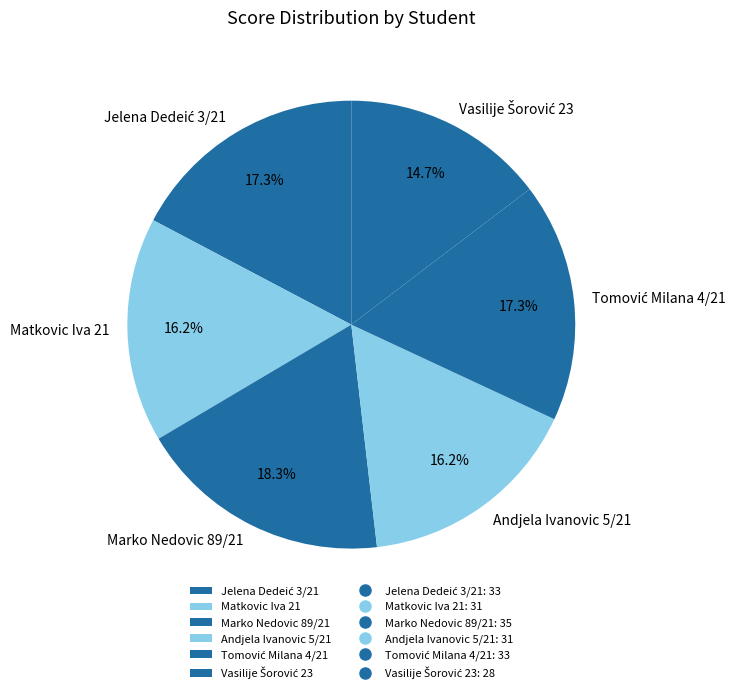

Between Marko Nedovic 89/21 and Matkovic Iva 21, which is larger?

Marko Nedovic 89/21